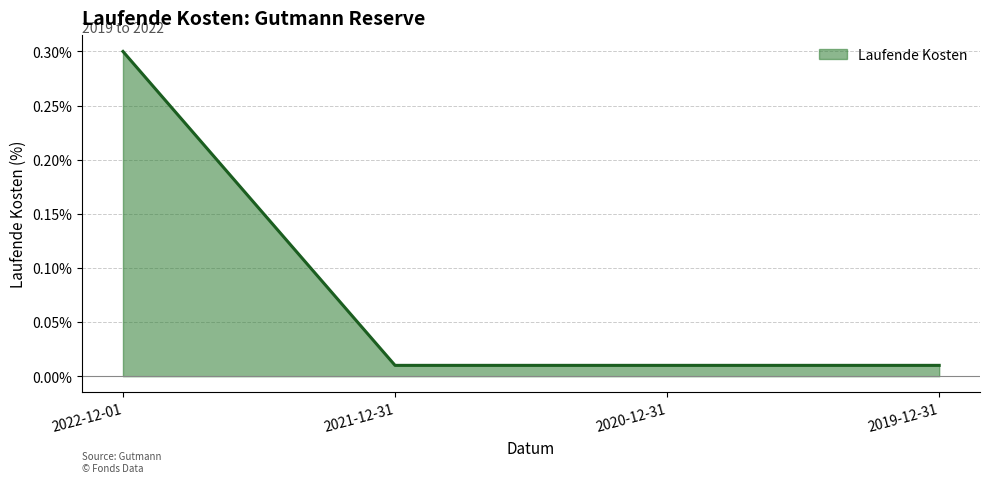

What is the greatest value displayed?

0.3